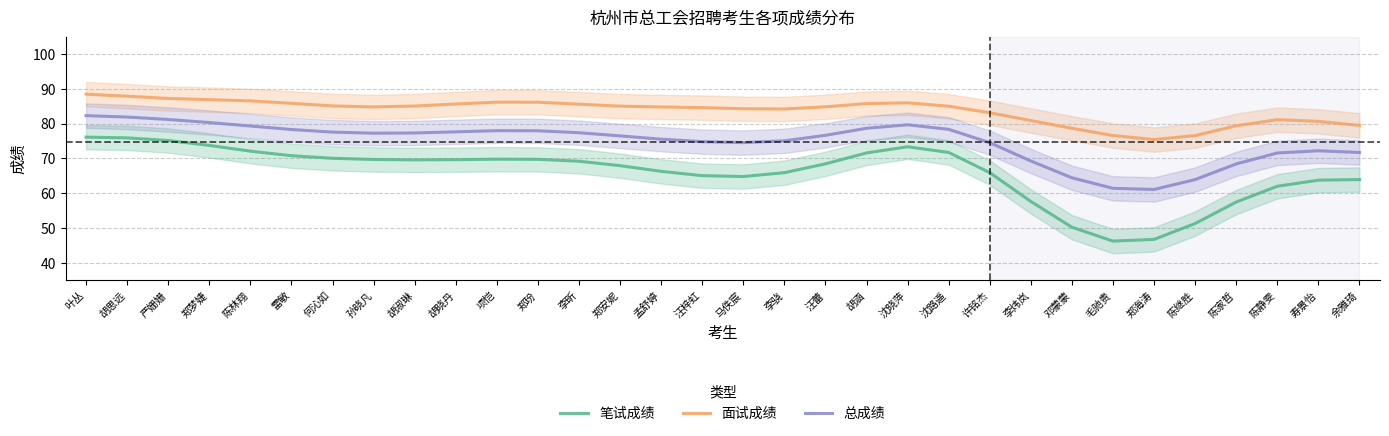

What is the total value across all series at 胡涵?

236.0